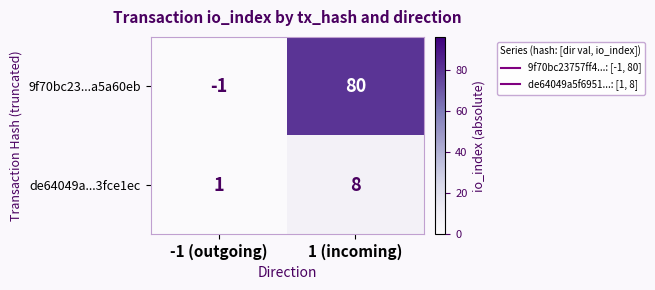

At which category does the chart reach its peak across all series?

1 (incoming)